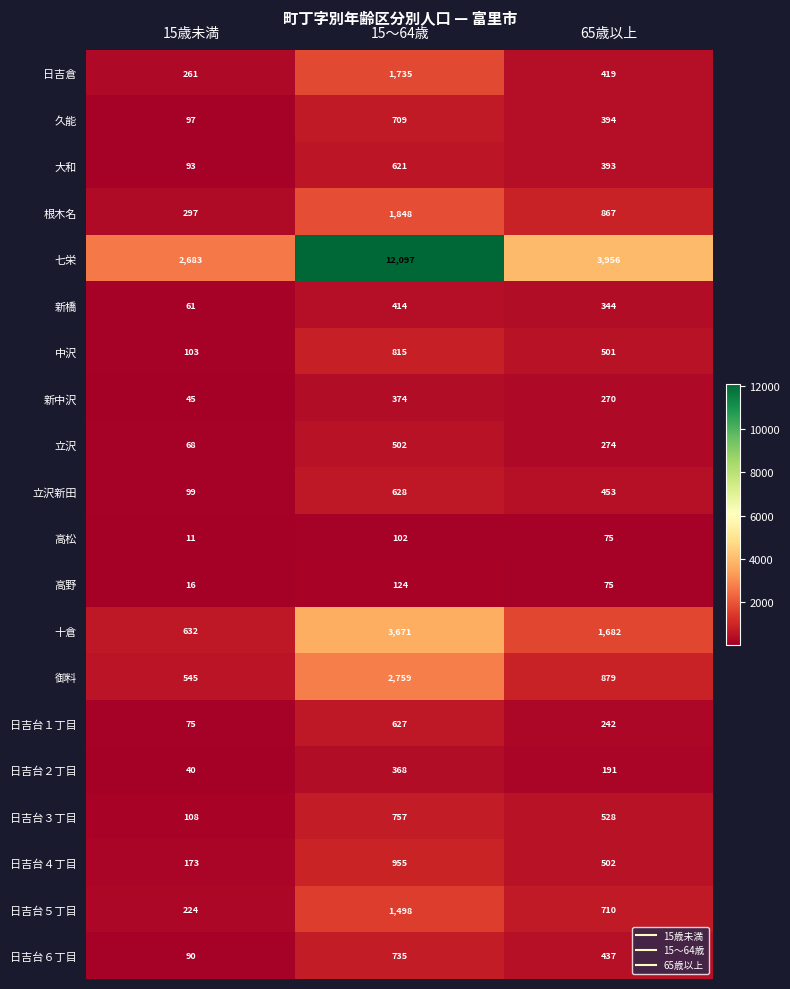

What is the total value across all series at 15歳未満?

5721